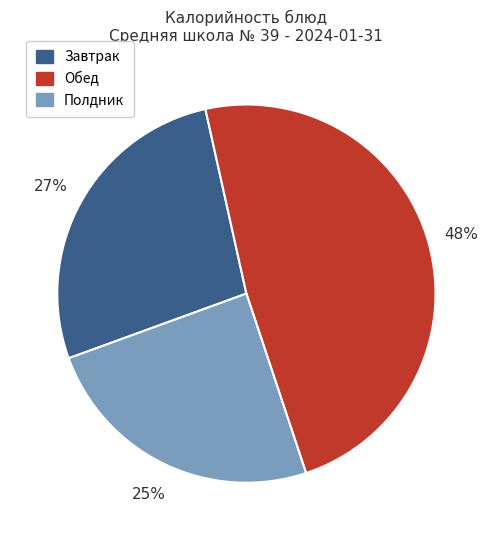

Count the number of slices in the pie.

3